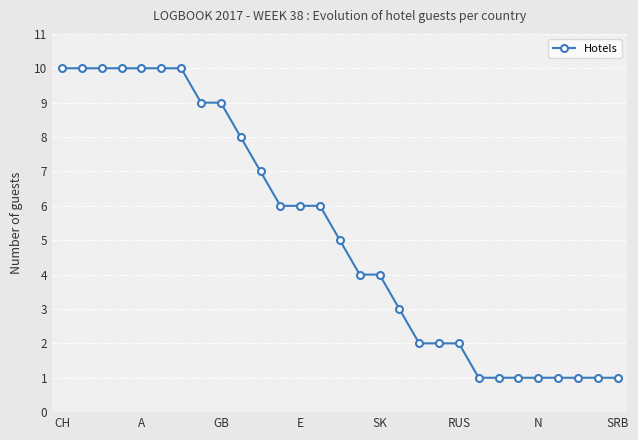

What is the average value?

5